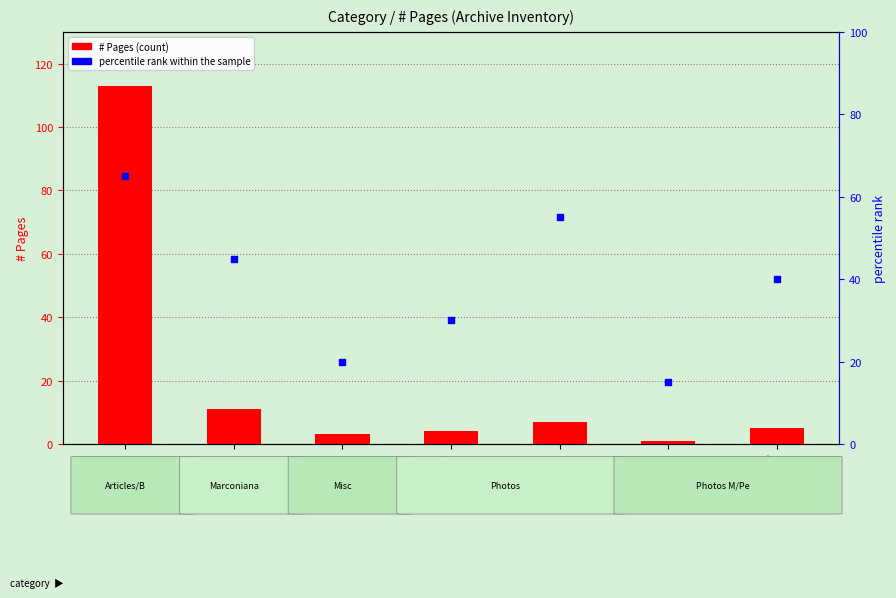

At which category is the sum across all series the highest?

Articles/B